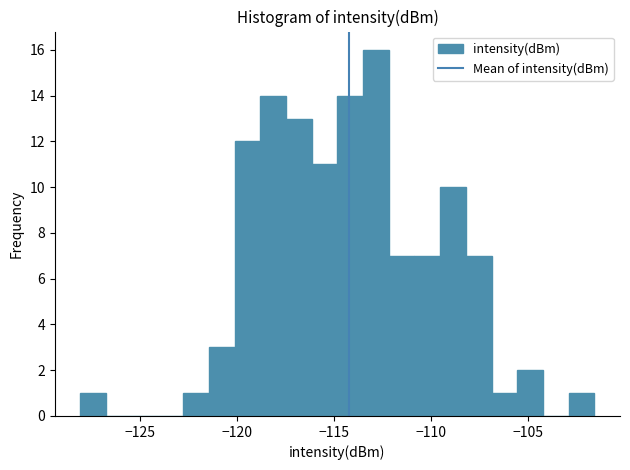

Around what value on the x-axis is the tallest bar? Give the approximate position of its centre, as read against the axis.

-113.0